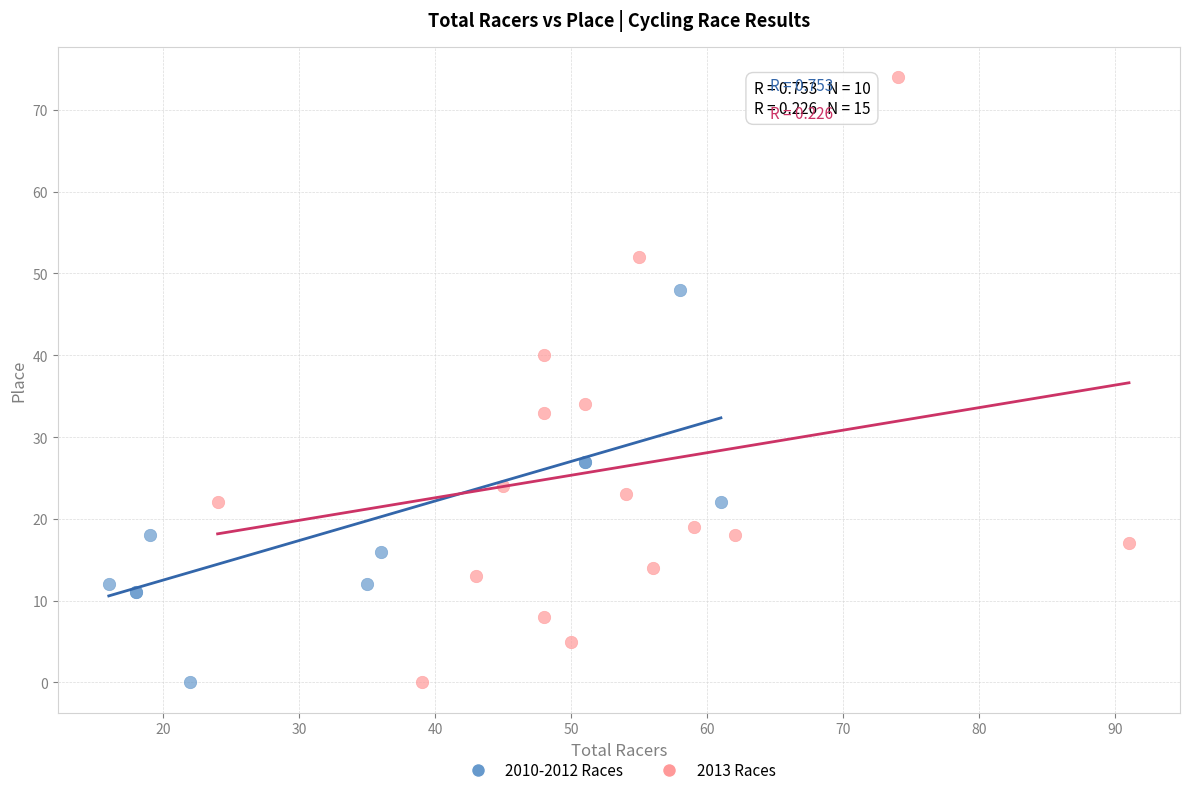

Which series reaches the maximum Y coordinate?

2013 Races